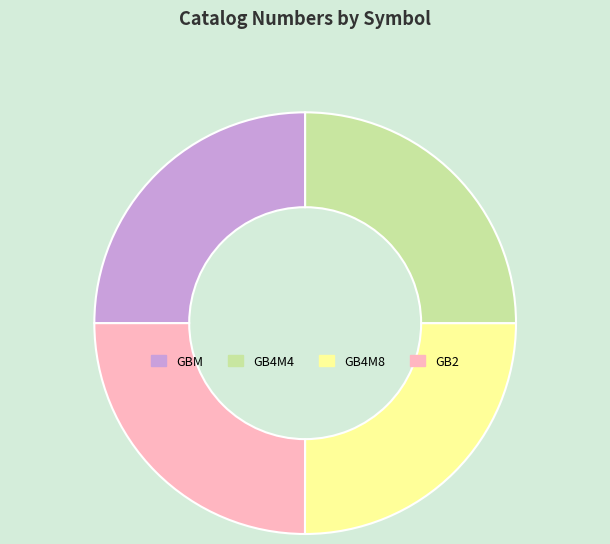

Count the number of slices in the pie.

4